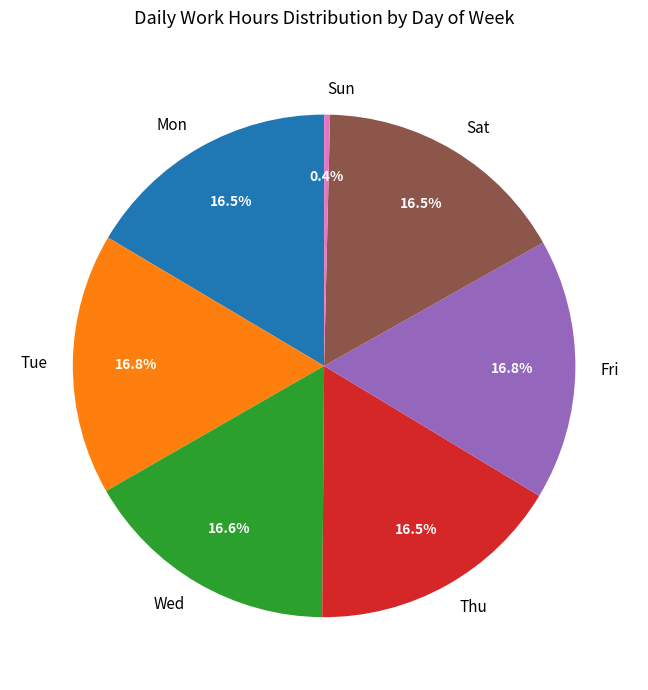

Does any single category account for the majority?

No